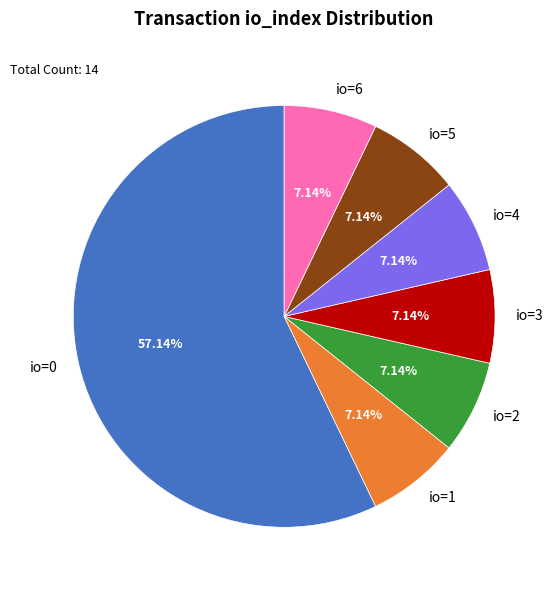

How many slices are in this pie chart?

7